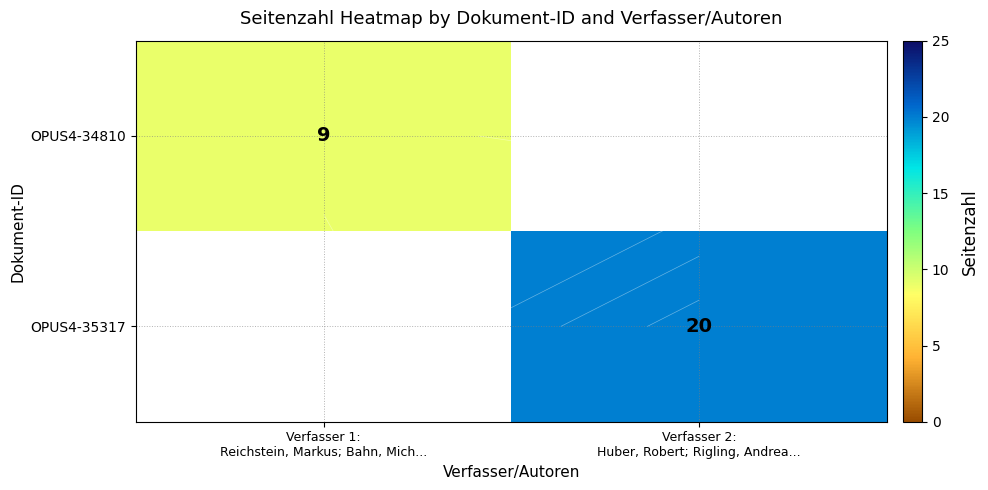

What is the sum of all OPUS4-35317 values?

20